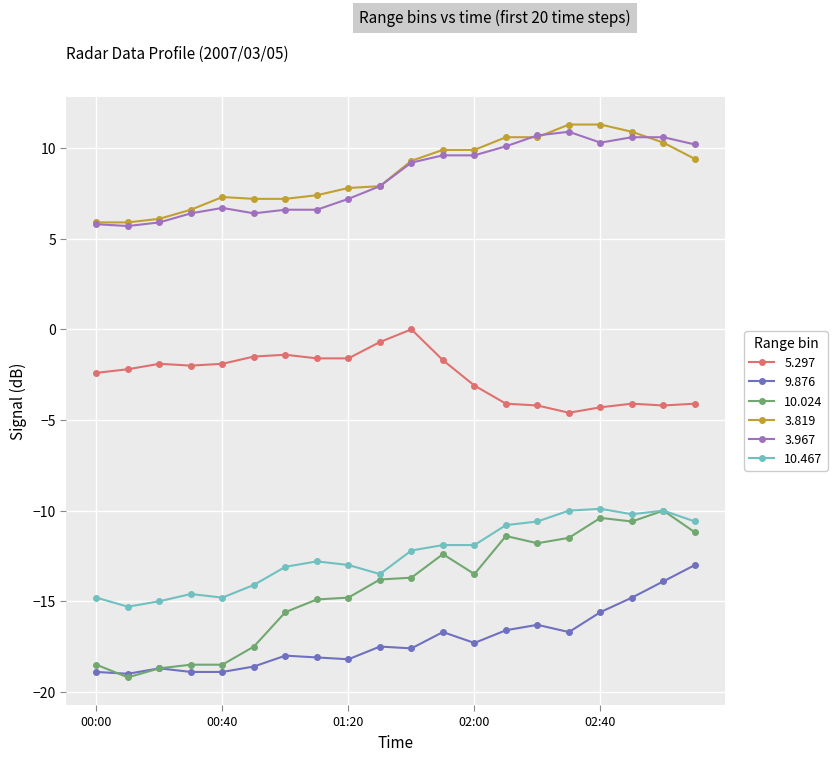

What is the minimum value for 9.876?

-19.0